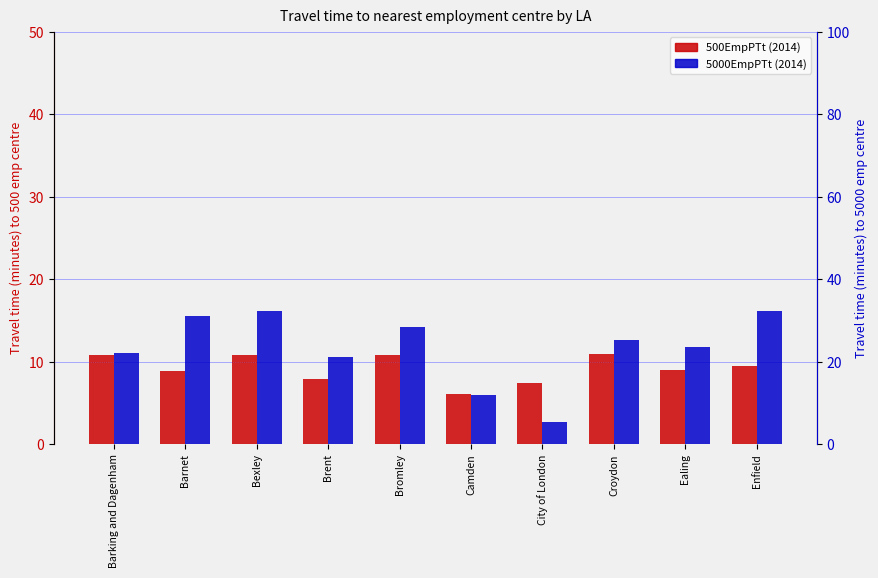

Which series has the largest range (max minus min)?

5000EmpPTt (2014)